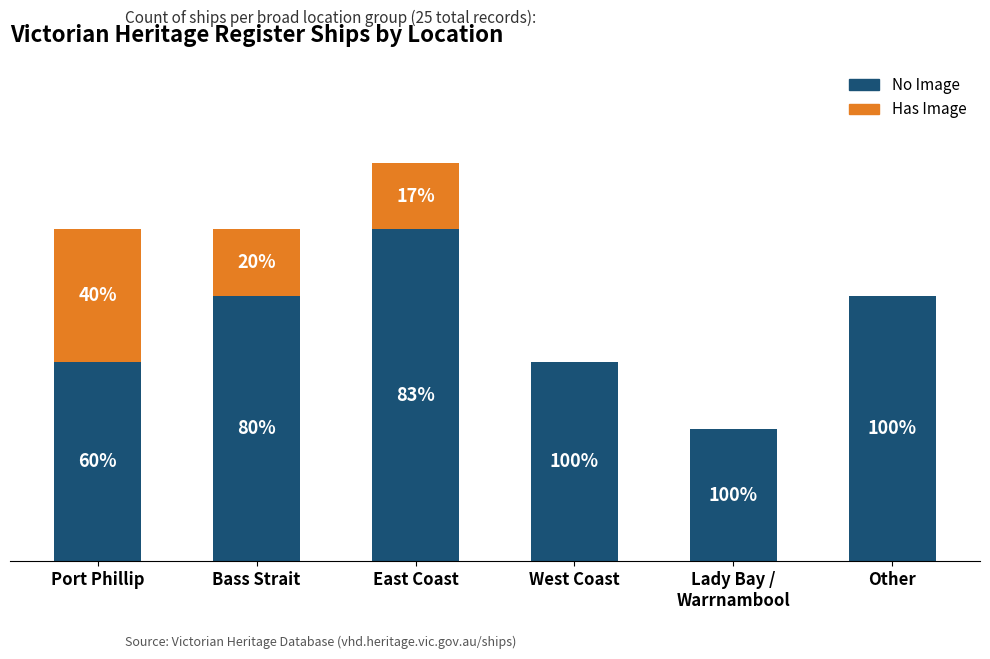

At which label is No Image closest to 3?

Port Phillip